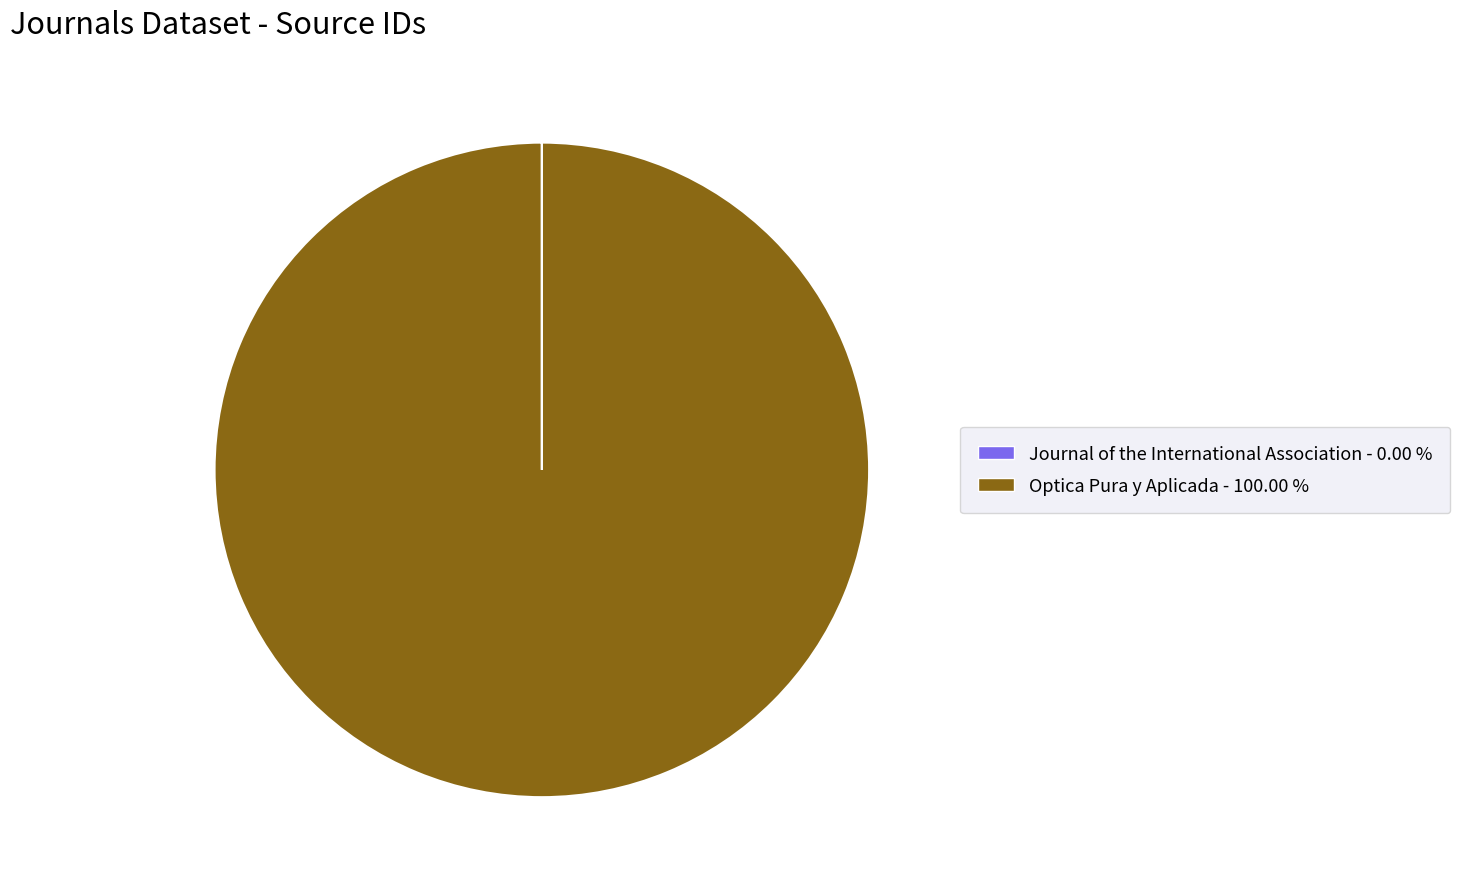

Which slice represents more than half of the pie?

Optica Pura y Aplicada